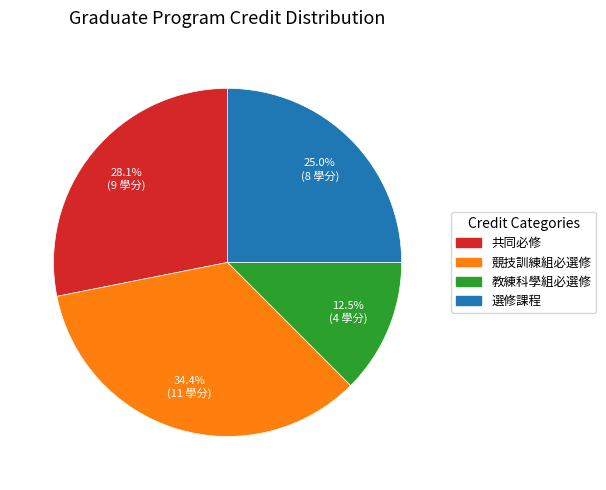

Rank the categories by value from highest to lowest.

競技訓練組必選修, 共同必修, 選修課程, 教練科學組必選修